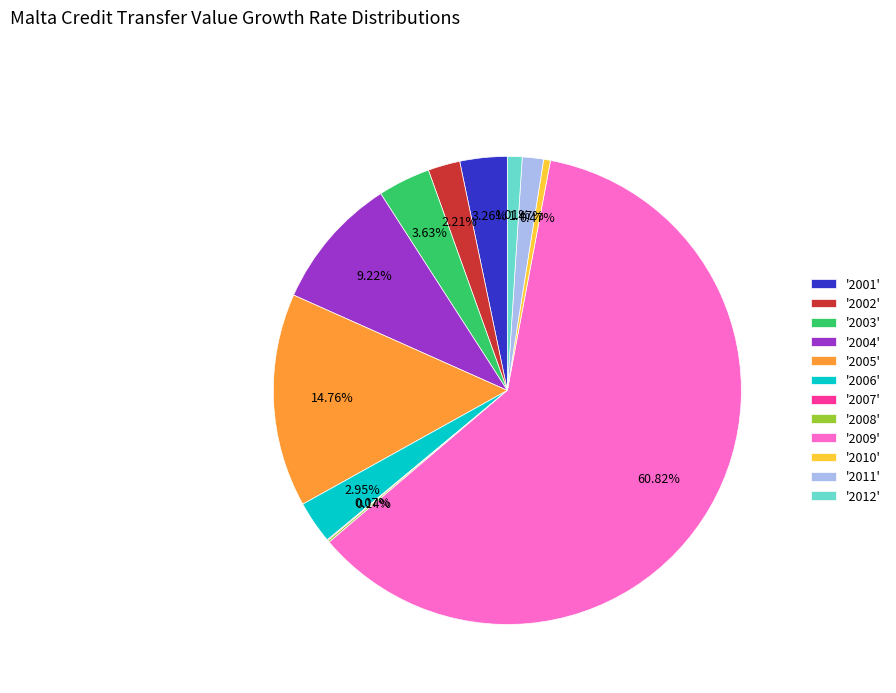

Is there a majority slice in this chart?

Yes